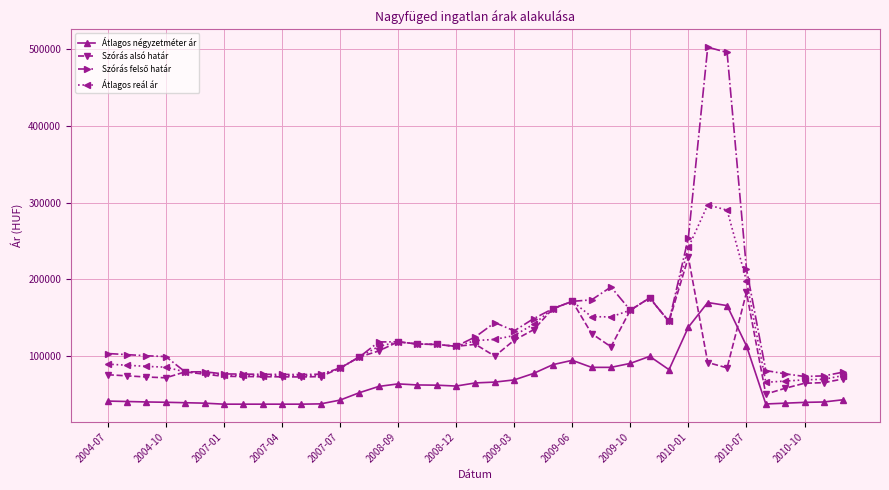

What is the lowest value of the Átlagos négyzetméter ár series?

37777